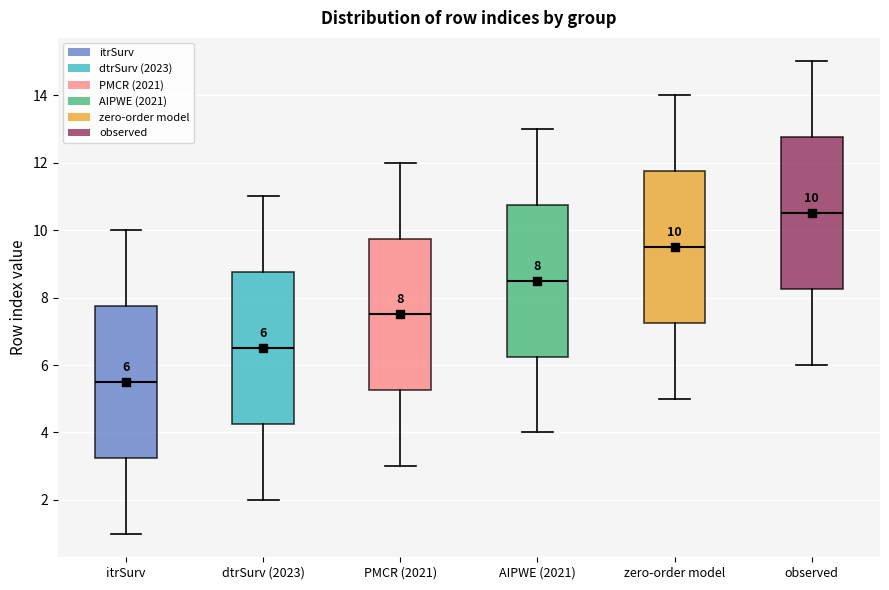

Which box has the lowest median line?

itrSurv